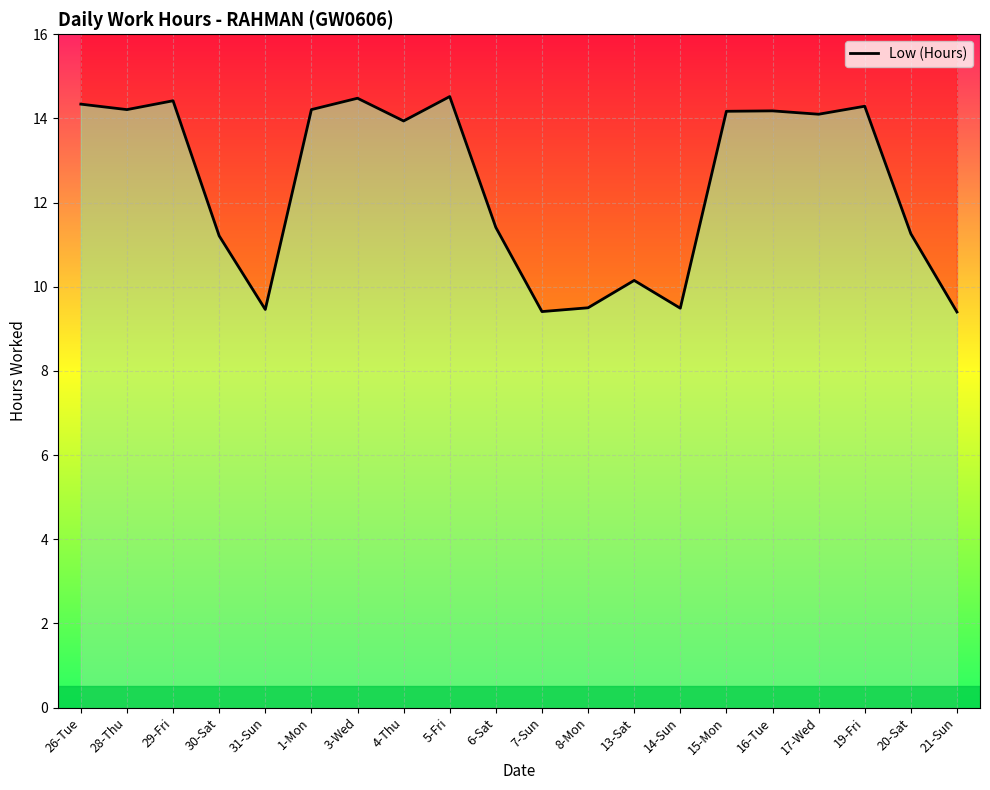

What is the minimum value shown in the chart?

9.4